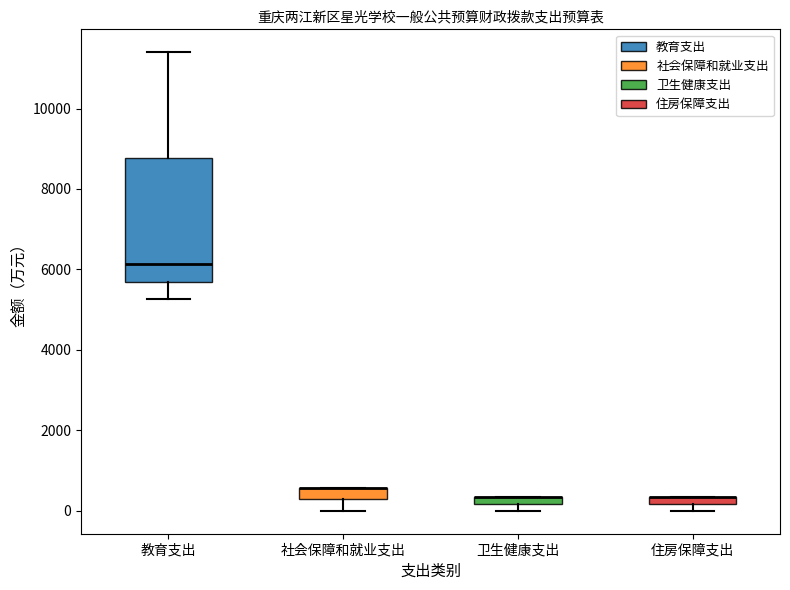

Which box is the tallest, from its lower edge to its upper edge?

教育支出